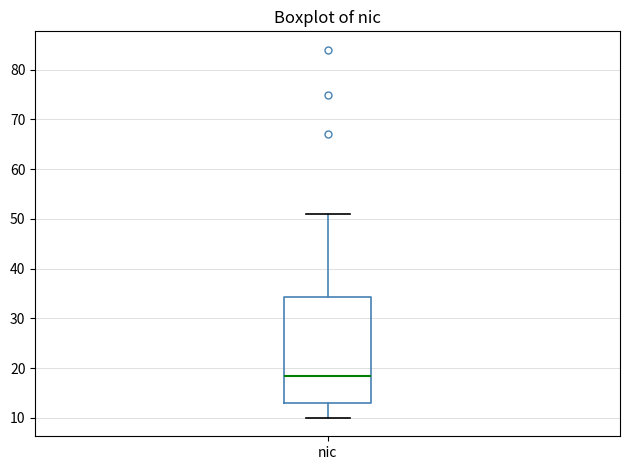

Where is the upper edge of the box for nic on the y-axis? The values are not printed on the chart, so give them approximately, as read against the axis.

34